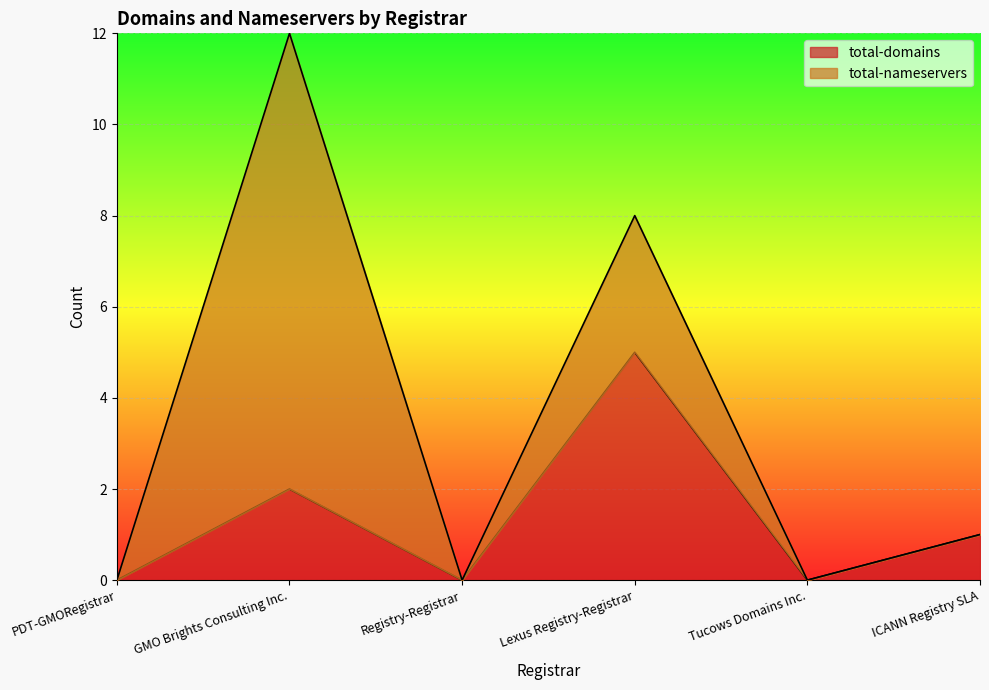

Reading left to right, list all the values displayed in this chart.

PDT-GMORegistrar=0	GMO Brights Consulting Inc.=2	Registry-Registrar=0	Lexus Registry-Registrar=5	Tucows Domains Inc.=0	ICANN Registry SLA=1